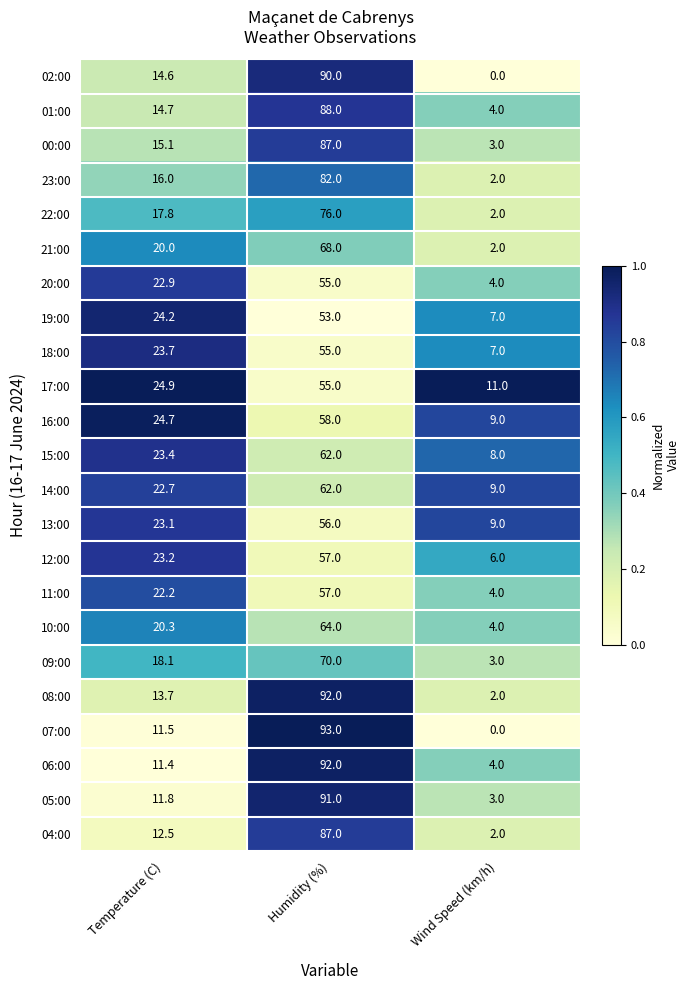

Which series has the largest range (max minus min)?

07:00